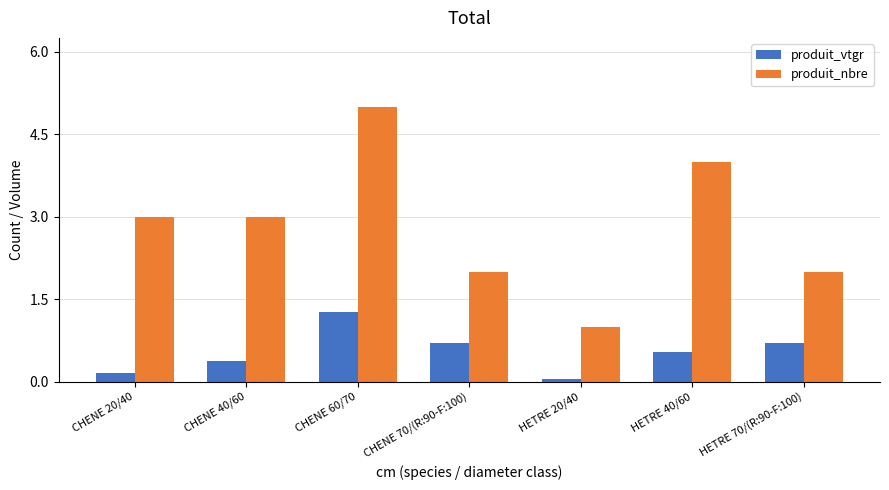

How many values in the produit_nbre series are below 3?

3